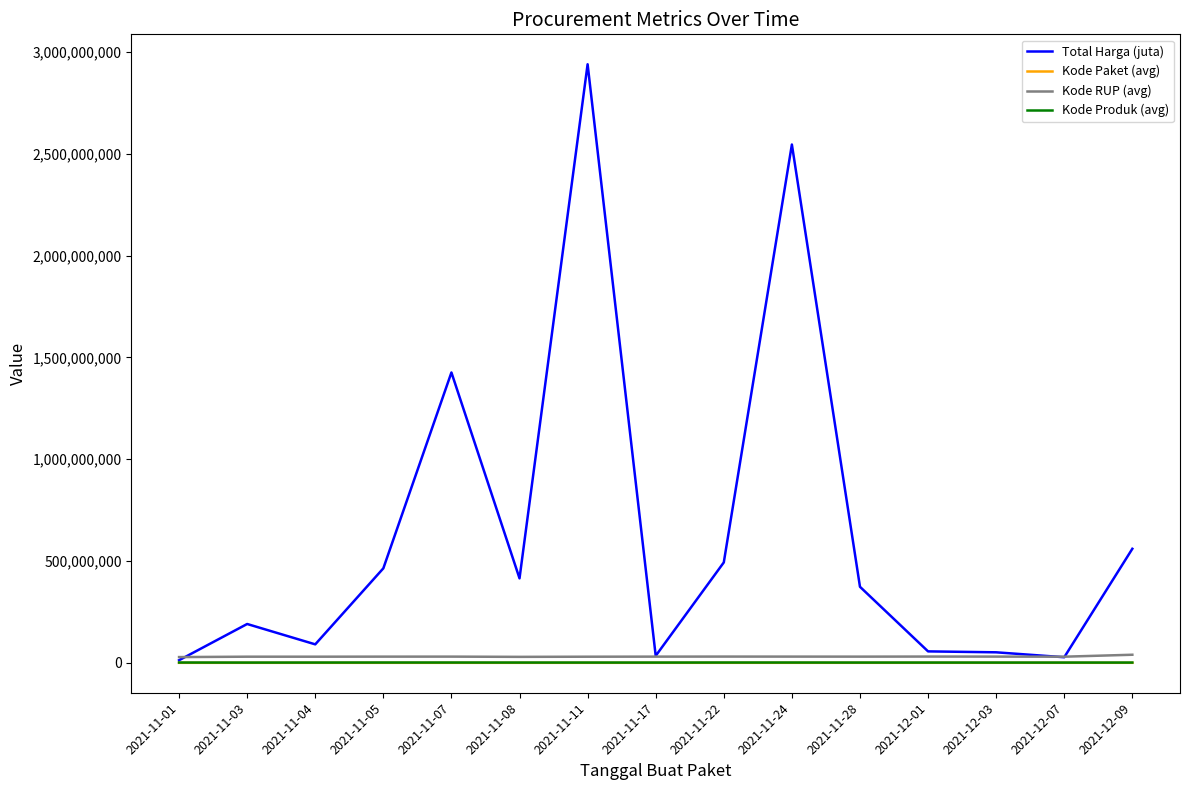

True or false: Kode RUP (avg) and Kode Produk (avg) cross at least once.

False